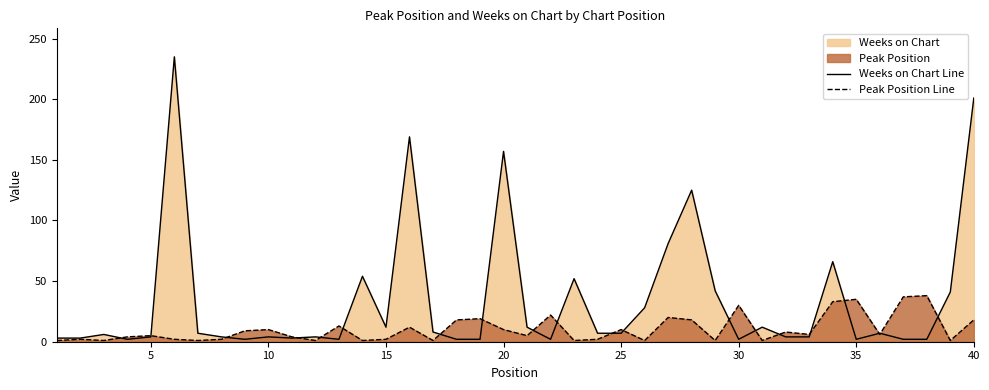

List the series in order of their overall mean, highest first.

Weeks on Chart Line, Peak Position Line